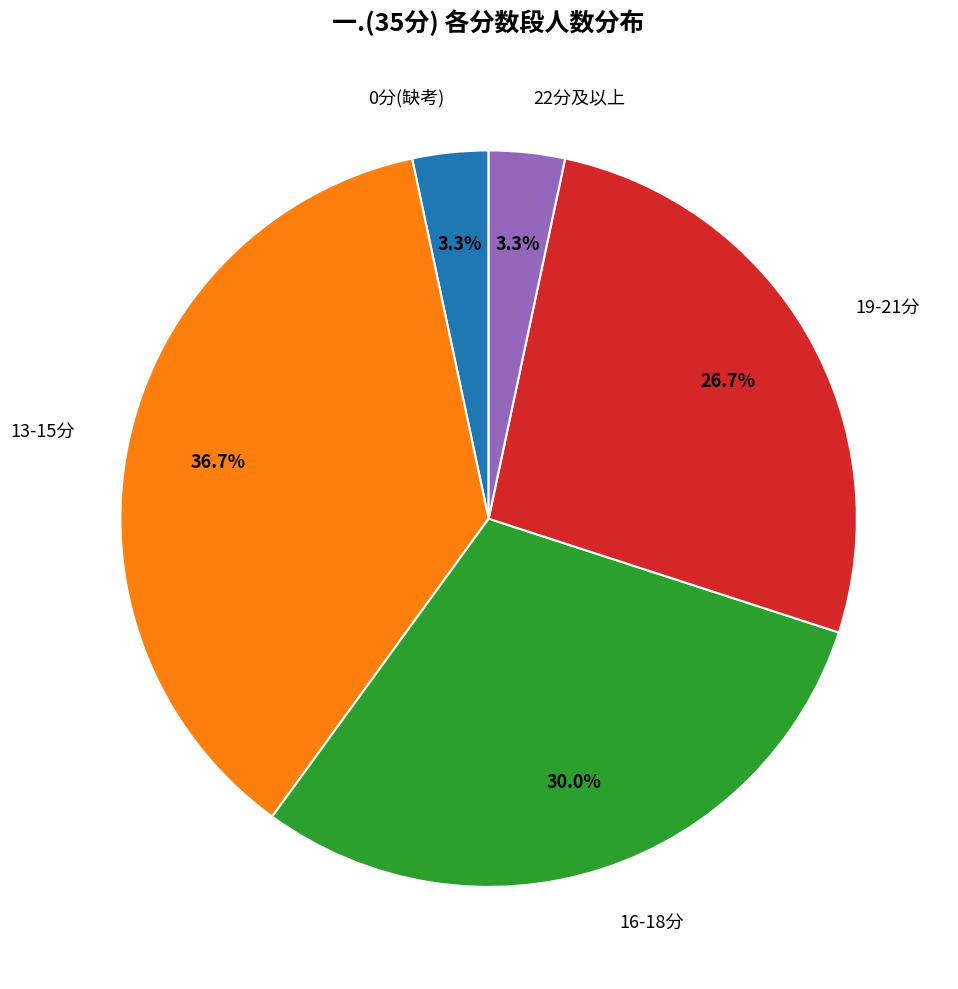

Approximately how many times larger is the value at 16-18分 compared to 19-21分?

1.1